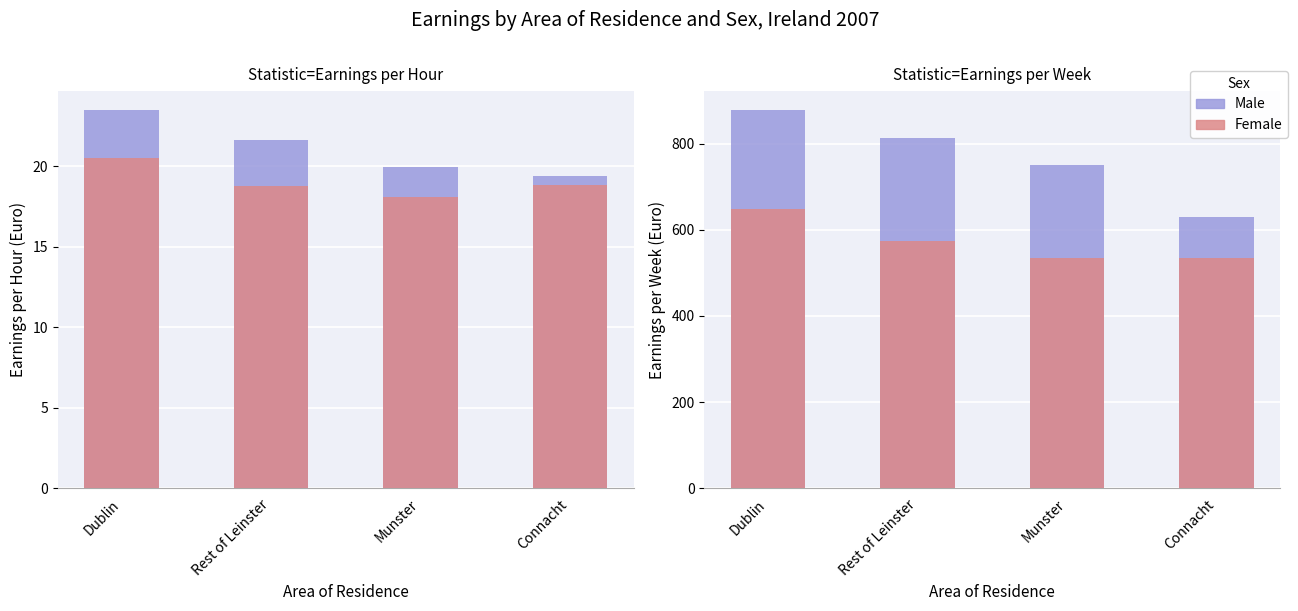

What position from the left is Dublin?

1